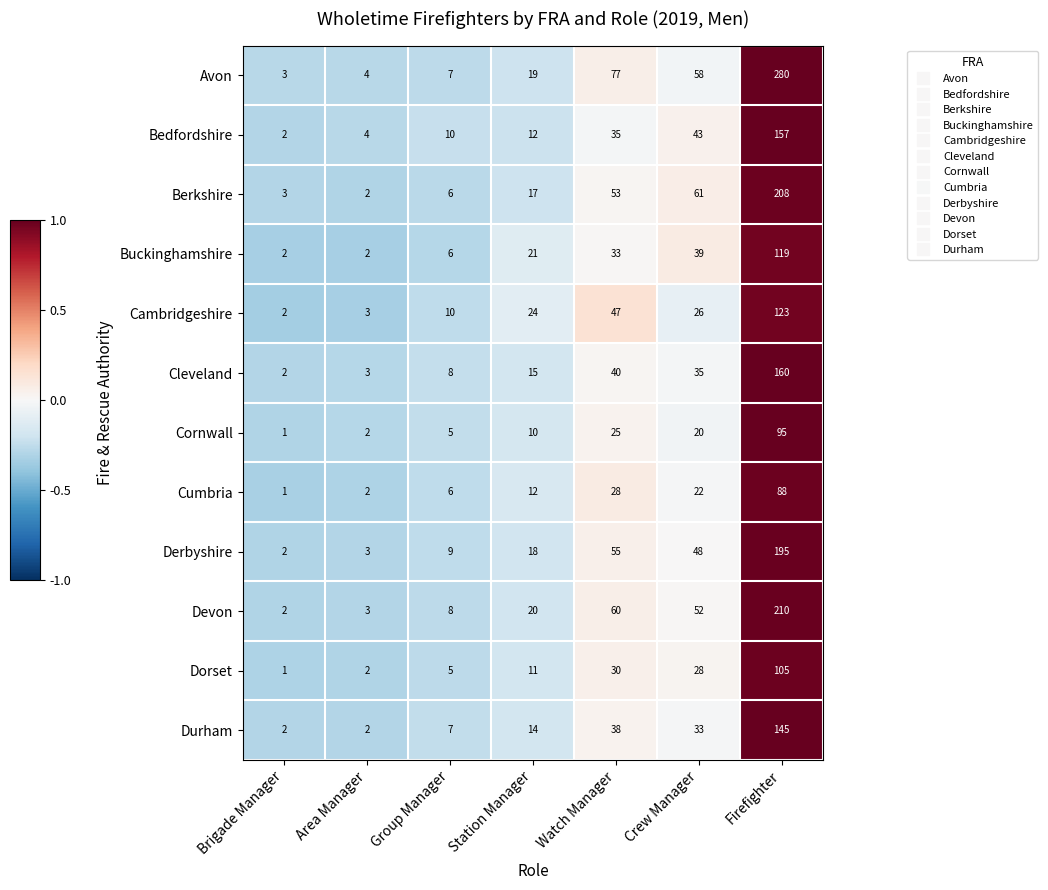

The value of Cumbria at Watch Manager is 49. True or false?

False